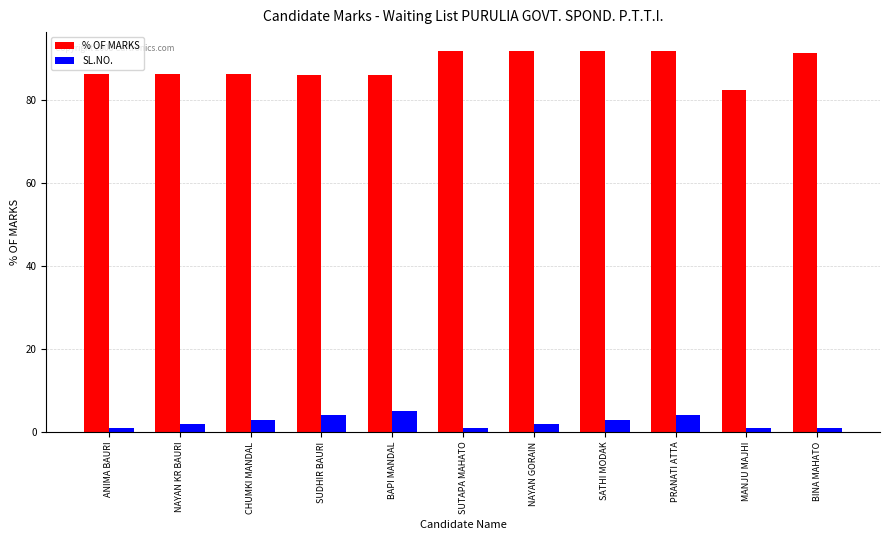

What is the approximate value of % OF MARKS at NAYAN KR BAURI?

86.2